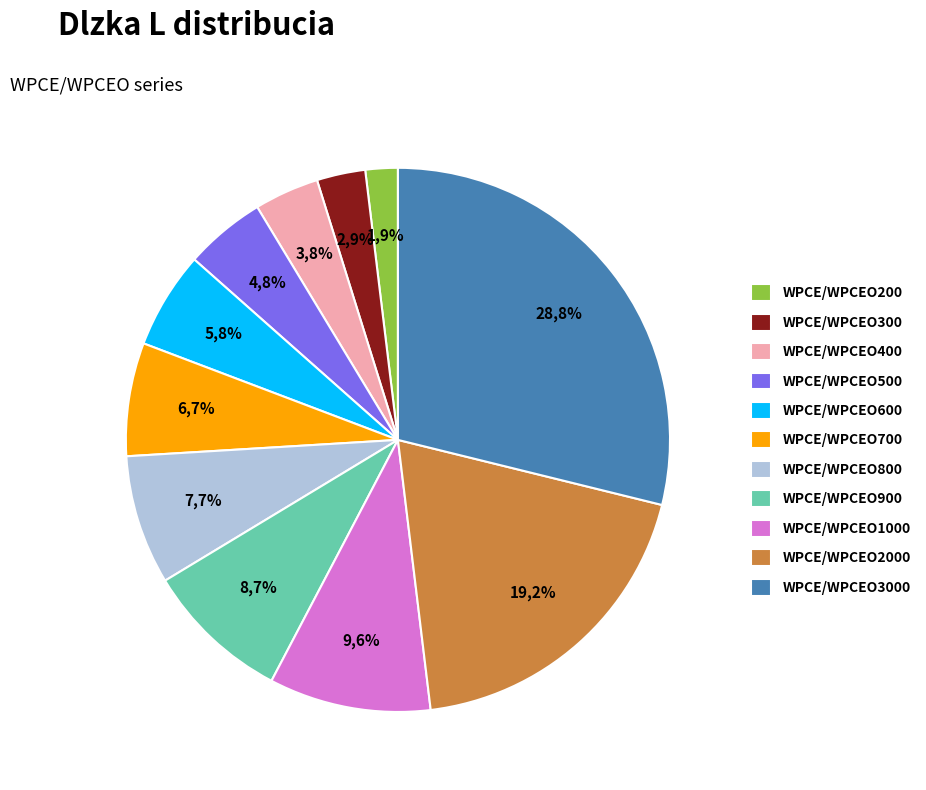

To the nearest percent, what is the difference between the WPCE/WPCEO300 and WPCE/WPCEO500 slice percentages?

2%